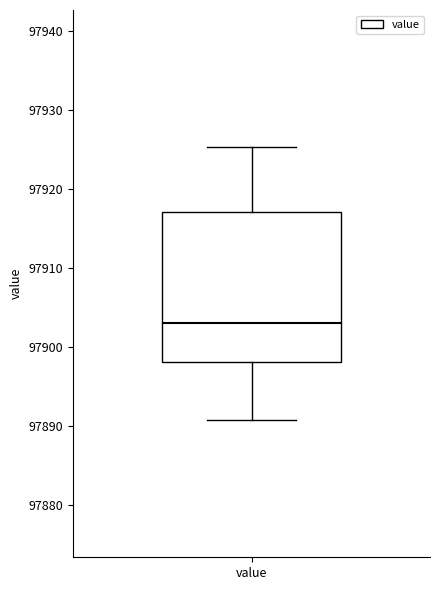

Transcribe this box plot: give where the median line is, the range the box spans, and where the two whiskers end, as read against the y-axis. The values are not printed on the chart, so give them approximately, as read against the axis.

median 97903, box 97898 to 97917, whiskers 97891 to 97925